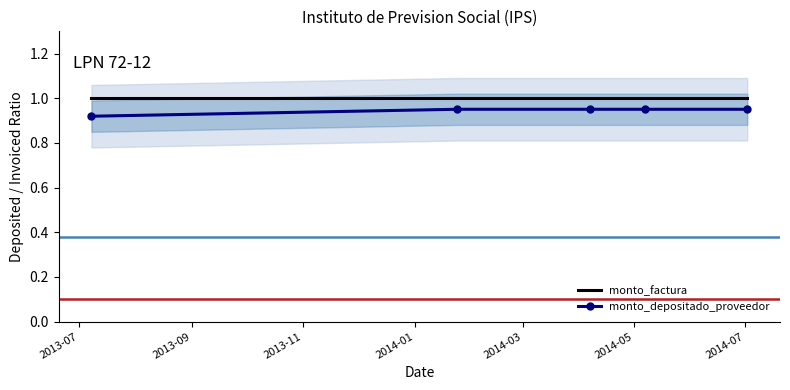

True or false: monto_depositado_proveedor and monto_factura cross at least once.

False